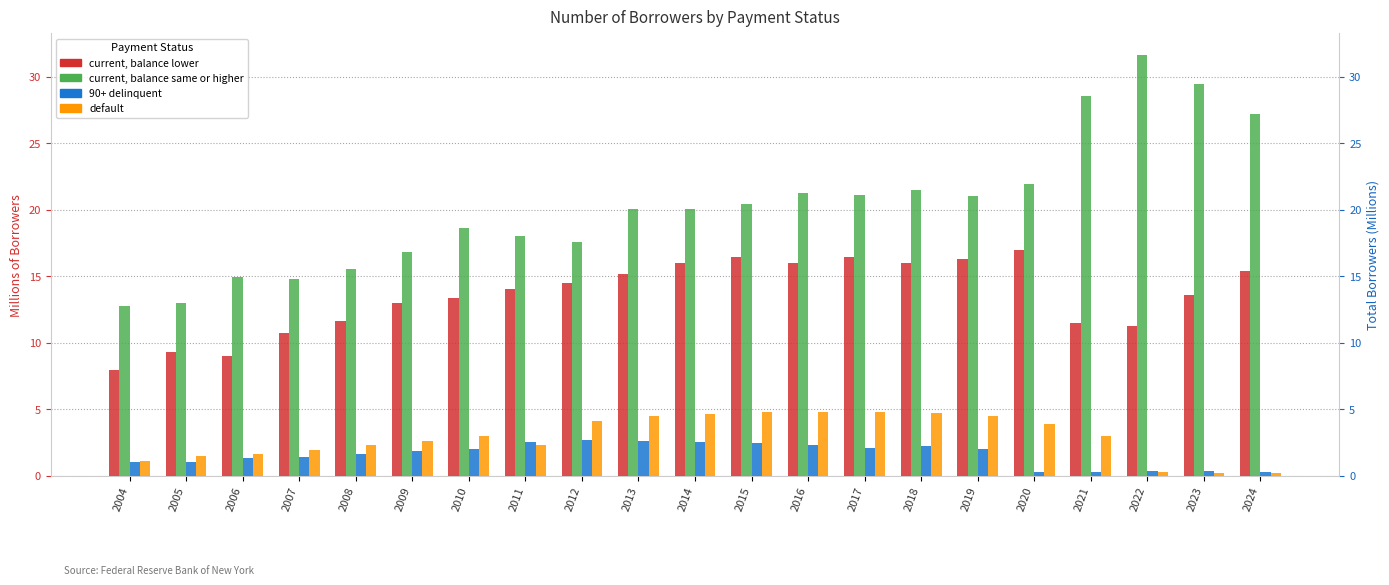

Which label corresponds to the largest value in the chart?

2022